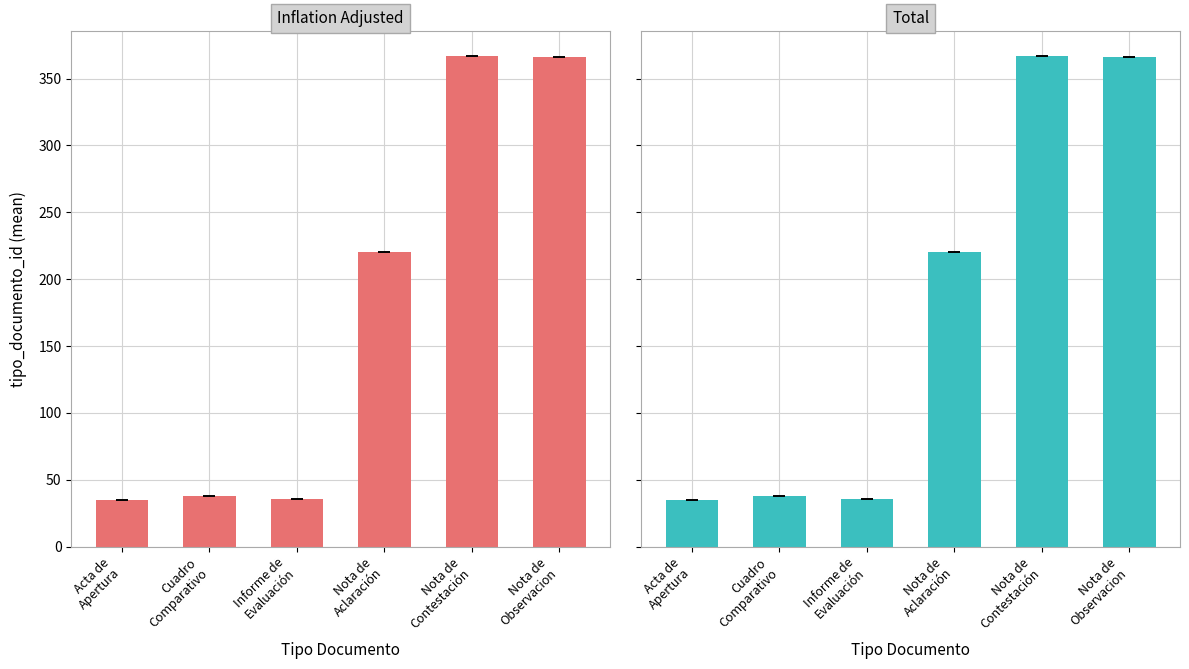

The value of Total at Nota de
Observacion is 366. True or false?

True